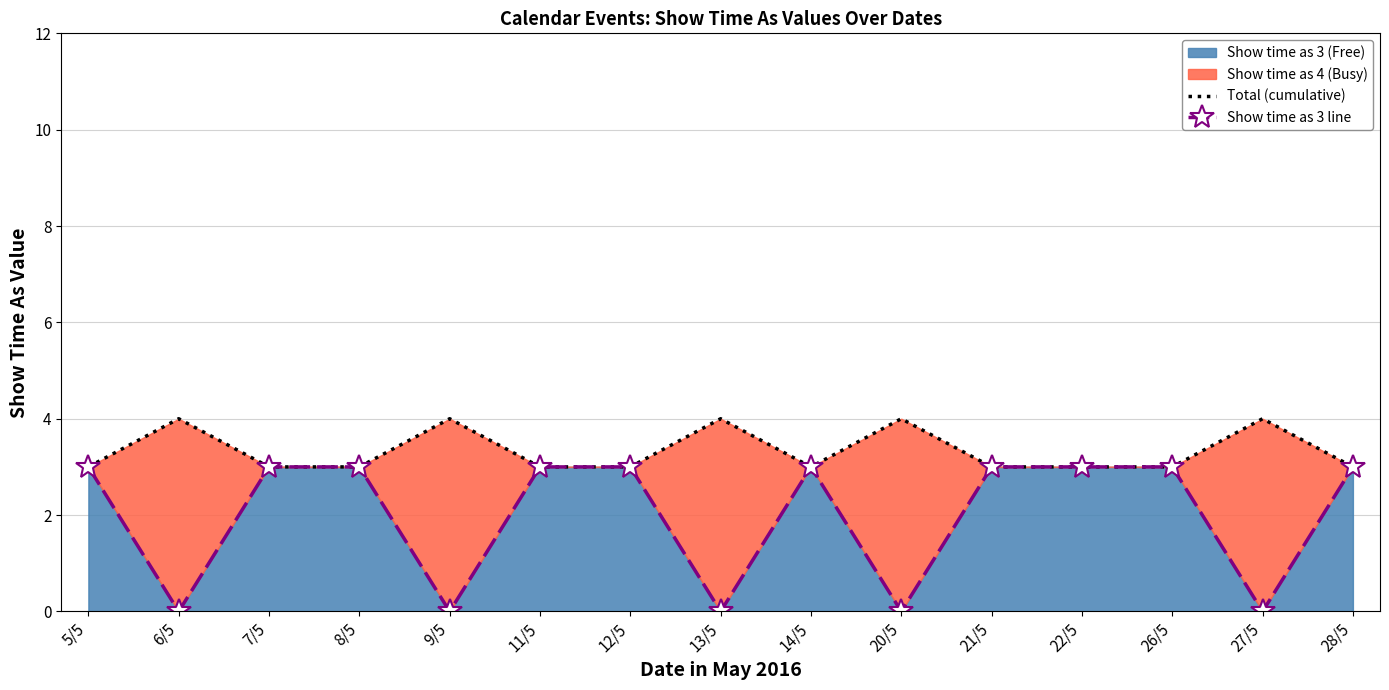

Read the Total (cumulative) value at 22/5.

3